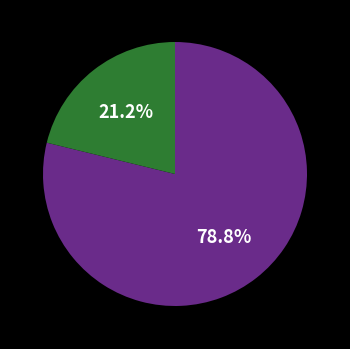

Count the number of slices in the pie.

2